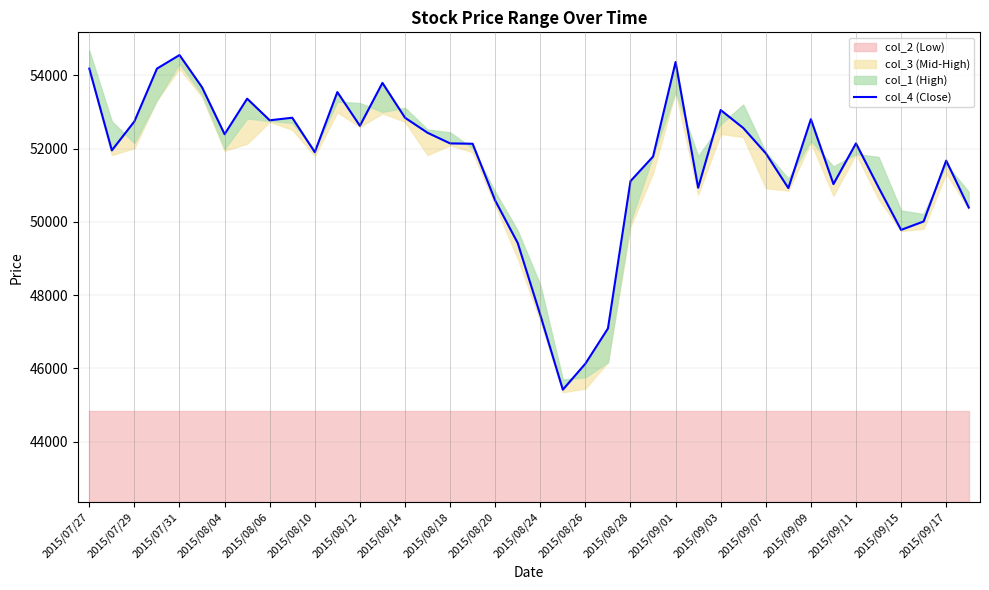

How many lines are shown in the chart?

1